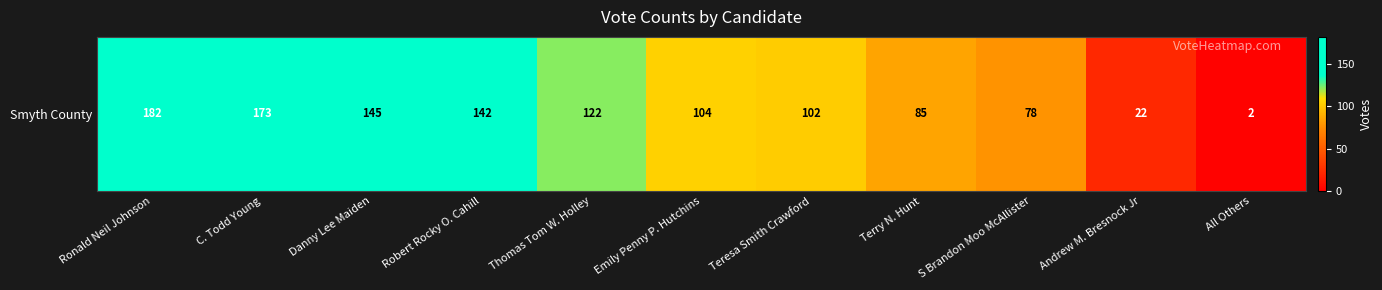

What is the sum of the values at All Others and Terry N. Hunt?

87